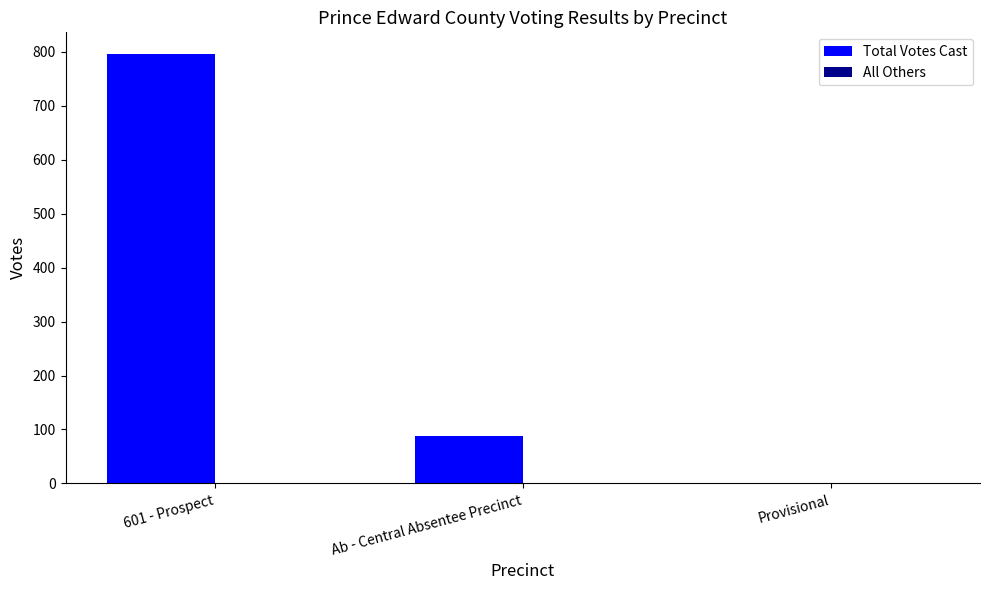

Which category has the highest value in the Total Votes Cast series?

601 - Prospect